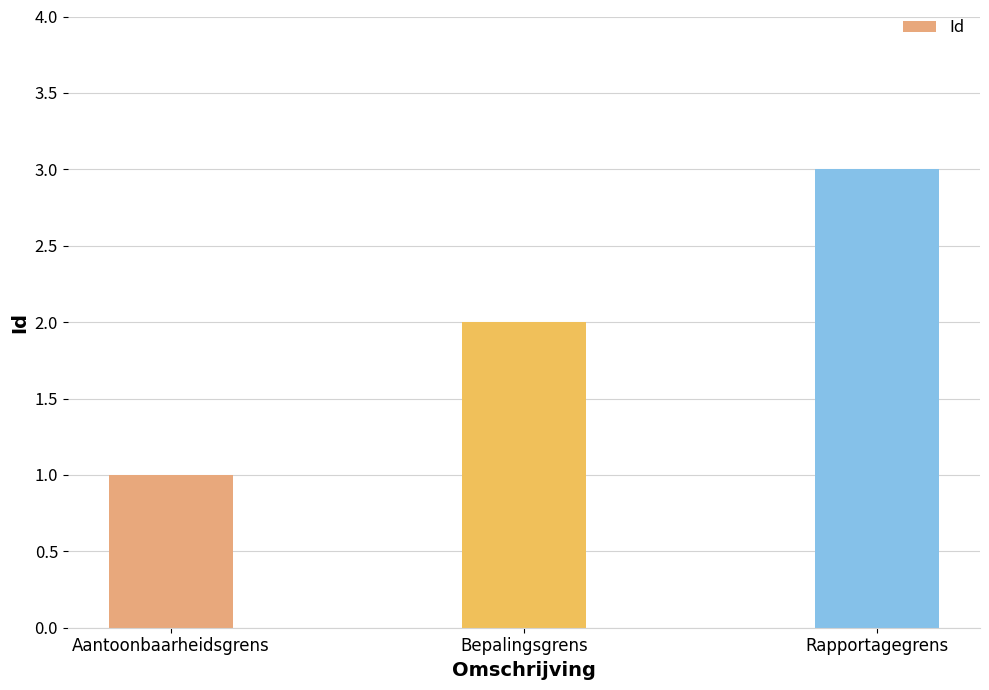

Reading right to left, what are all the values shown in this chart?

3	2	1